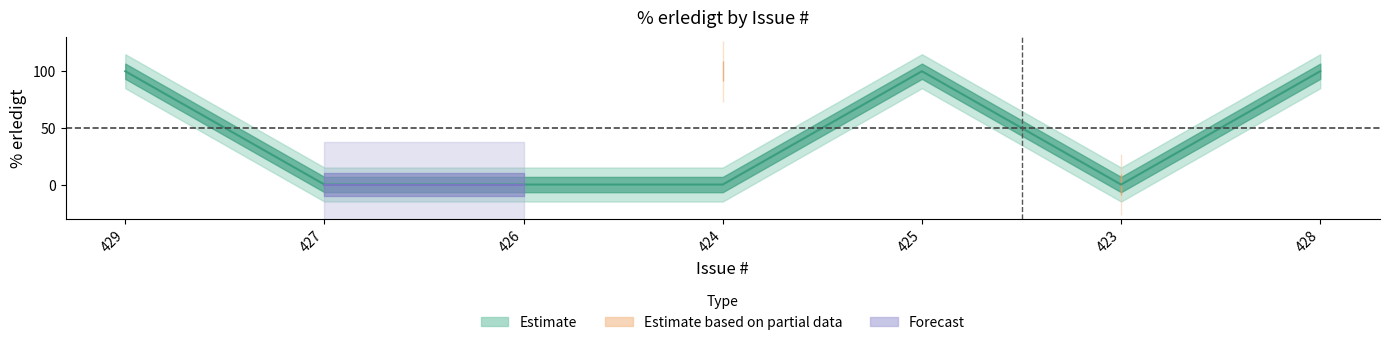

True or false: Estimate based on partial data and Forecast intersect in this chart.

False